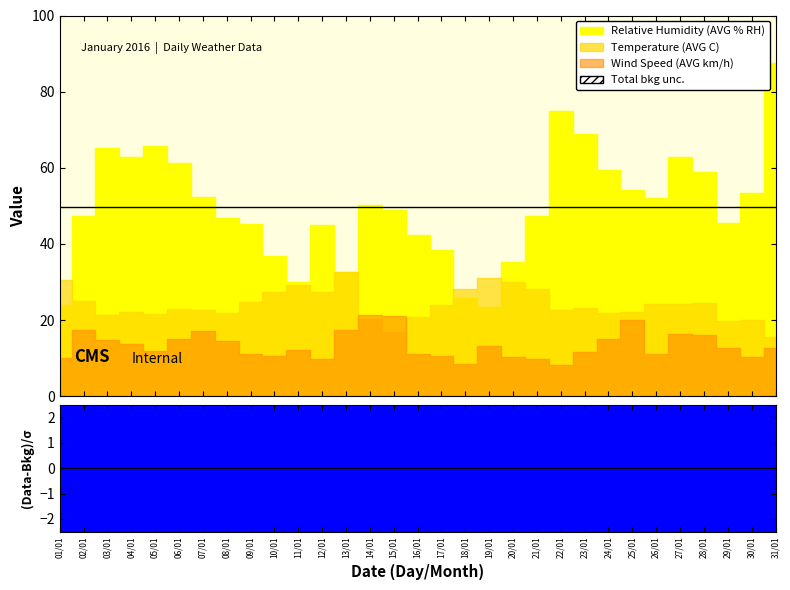

What is the label of the 30th point from the left?

30/01